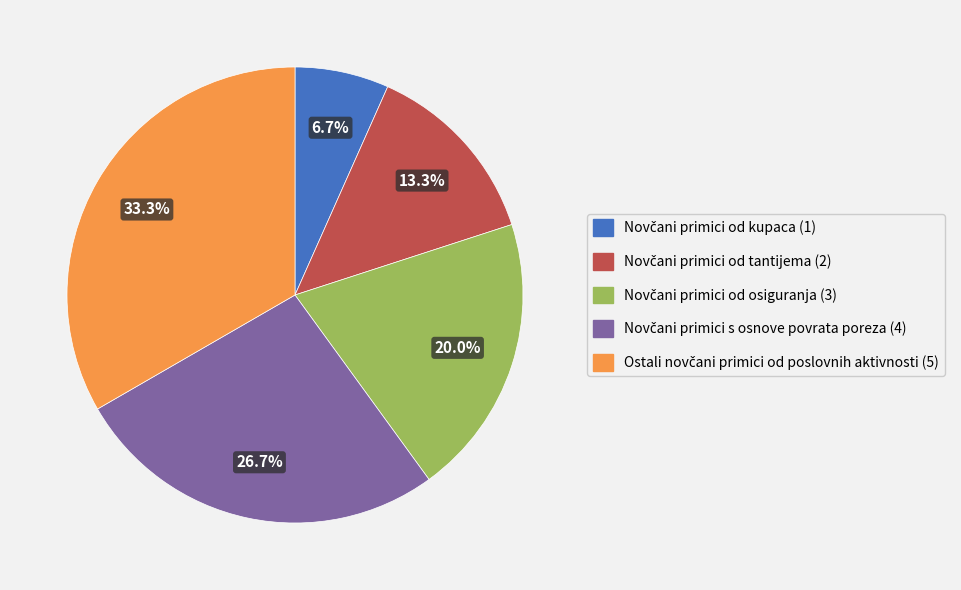

Does any single category account for the majority?

No